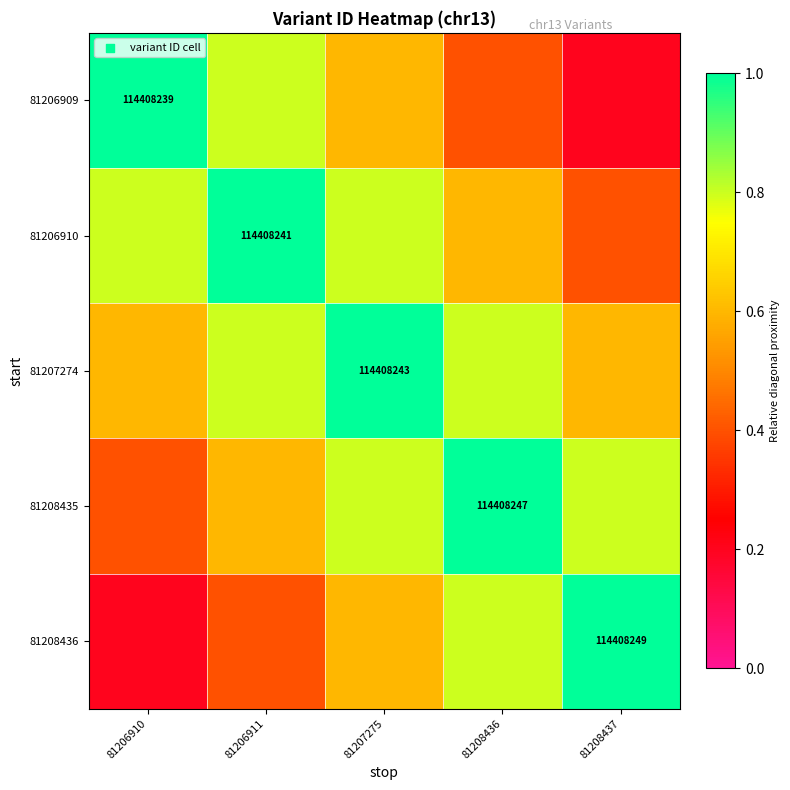

What is the sum of all 81208436 values?

3.0